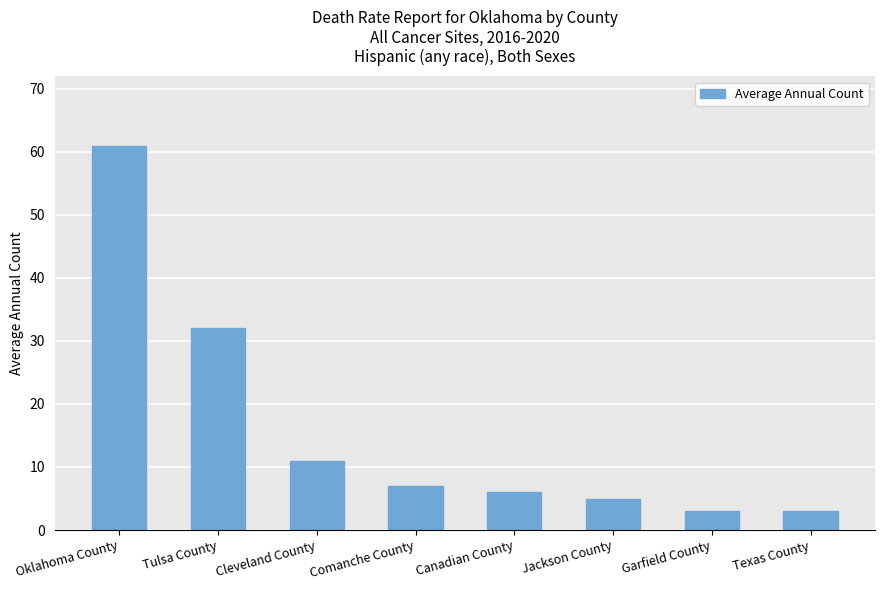

What is the maximum value shown in the chart?

61